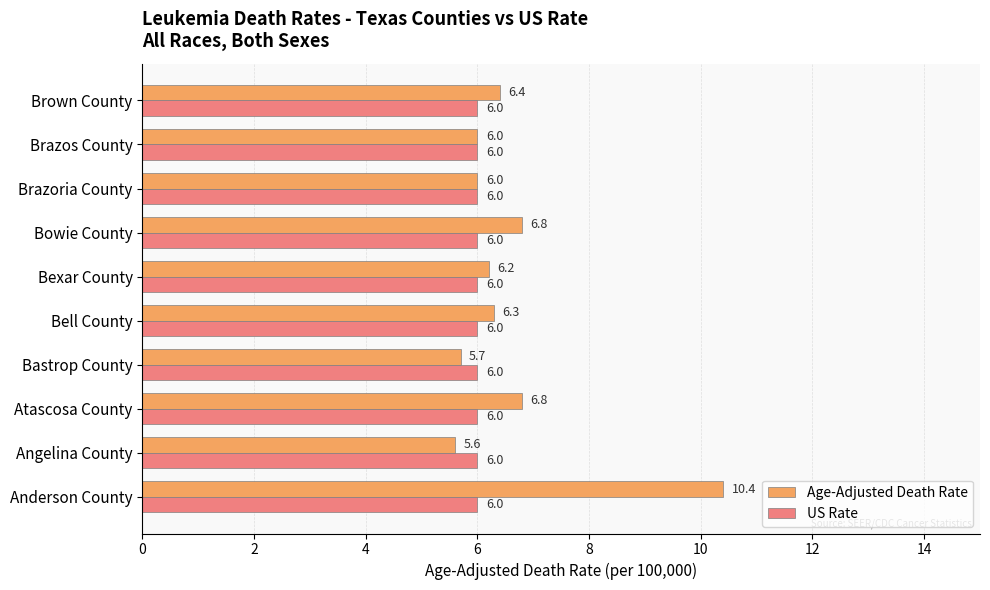

What is the lowest value of the US Rate series?

6.0